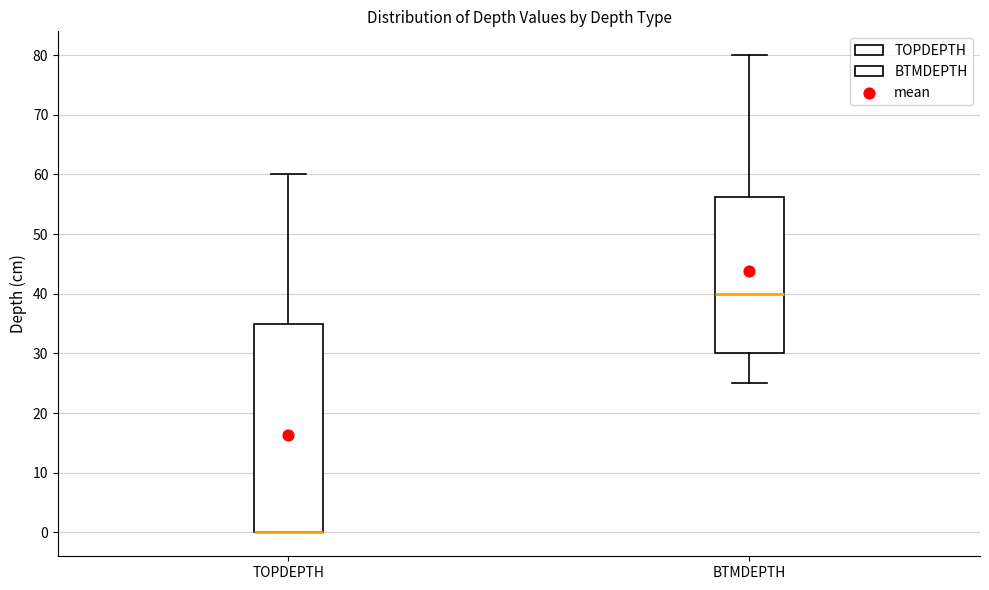

Comparing the boxes themselves (not the whiskers), which one is the tallest?

TOPDEPTH